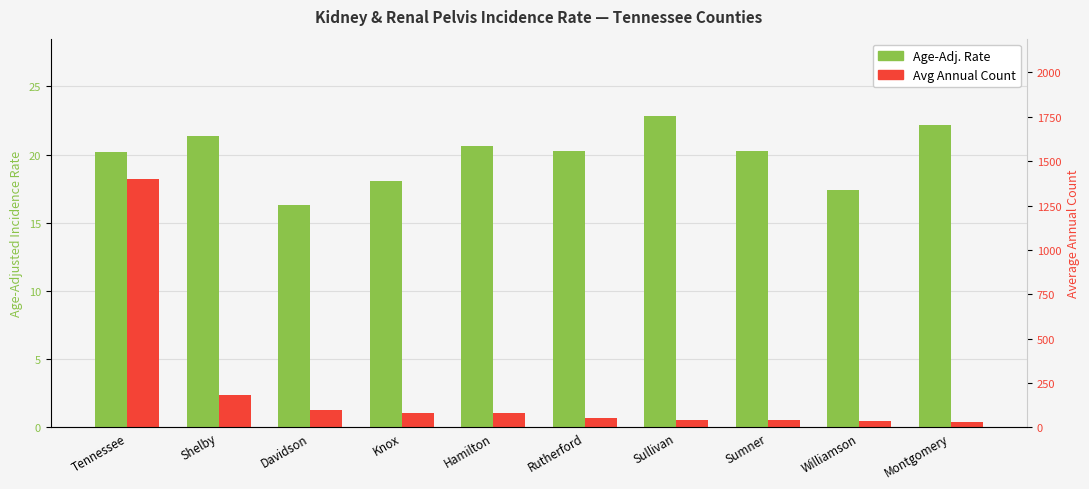

What is the label of the 4th bar from the left?

Knox